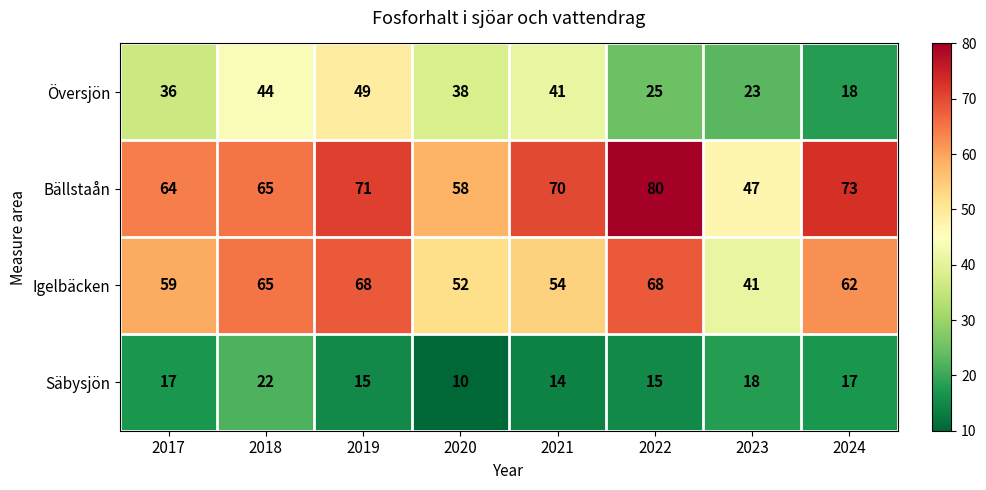

At which category is the sum across all series the highest?

2019